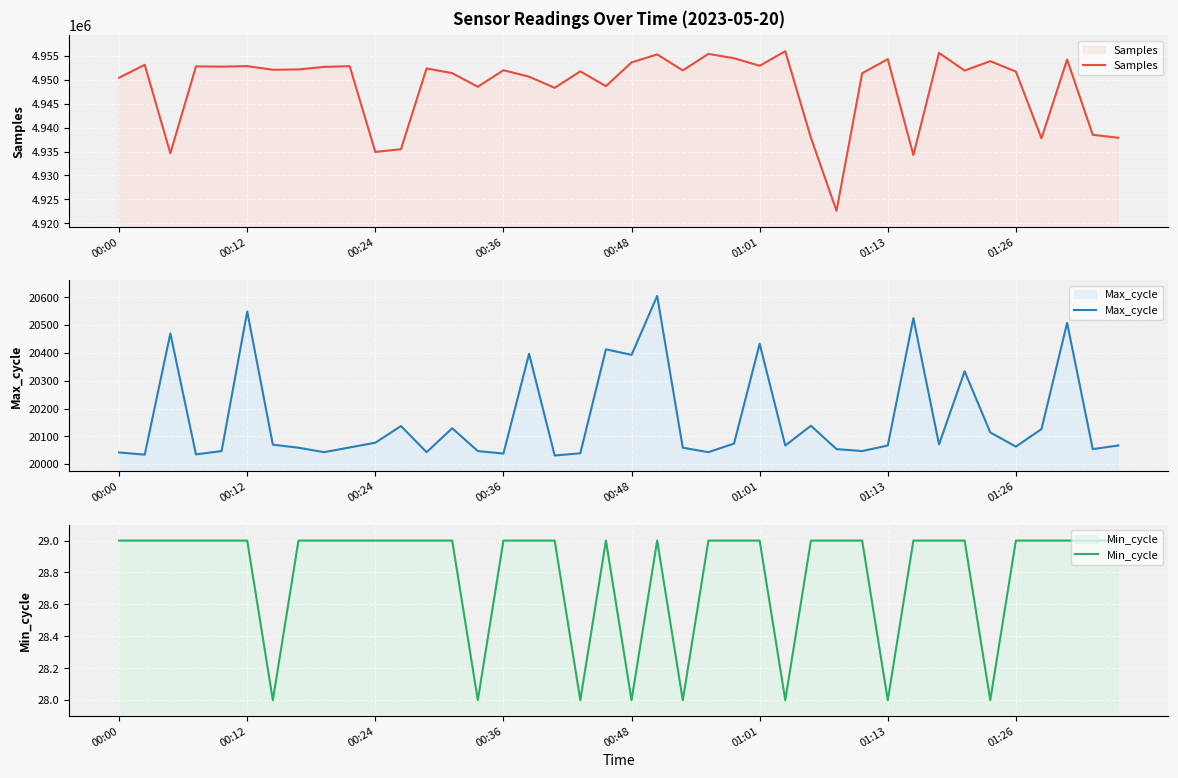

The Max_cycle series shows 10135 at 01:01. True or false?

False